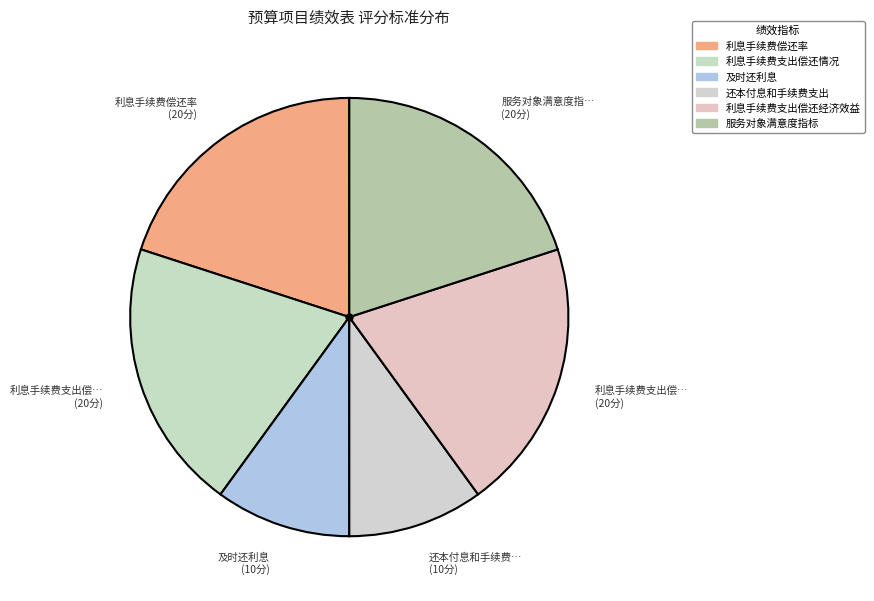

Count the number of slices in the pie.

6